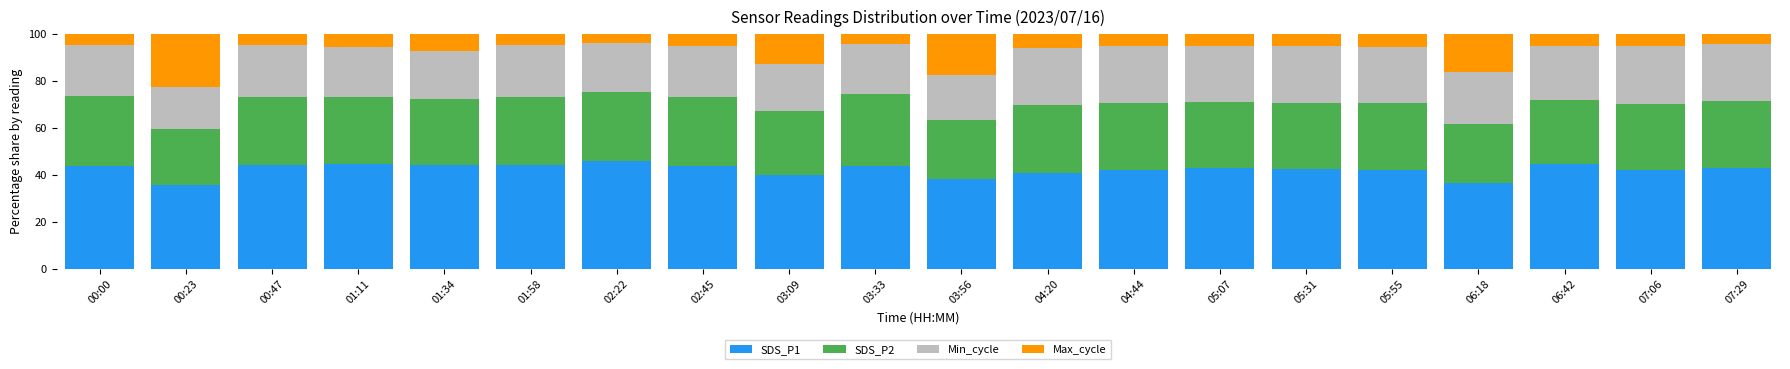

What is the minimum value for SDS_P1?

35.7